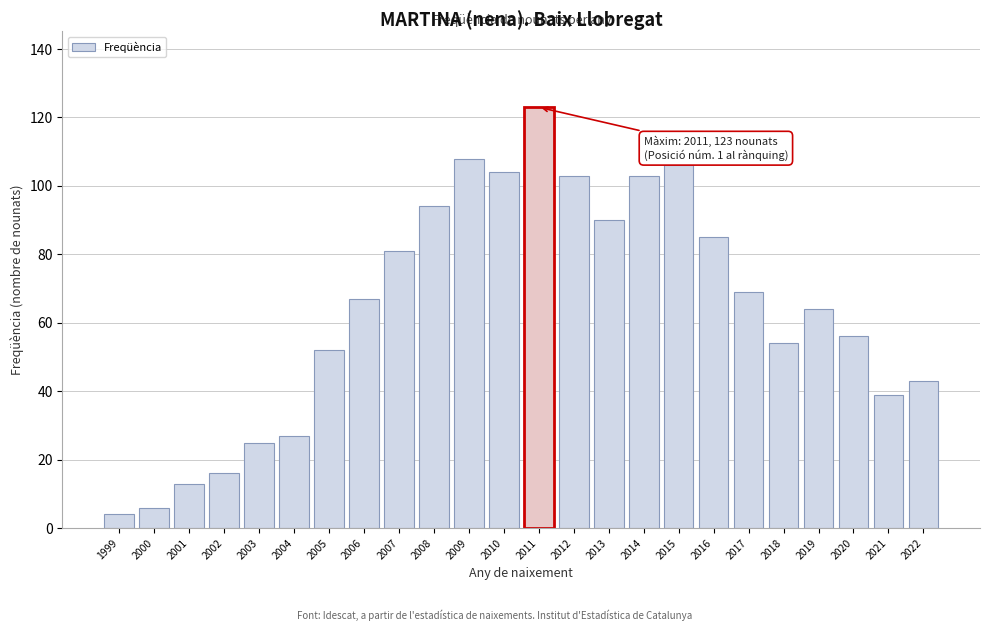

Reading right to left, what are all the values shown in this chart?

43	39	56	64	54	69	85	106	103	90	103	123	104	108	94	81	67	52	27	25	16	13	6	4